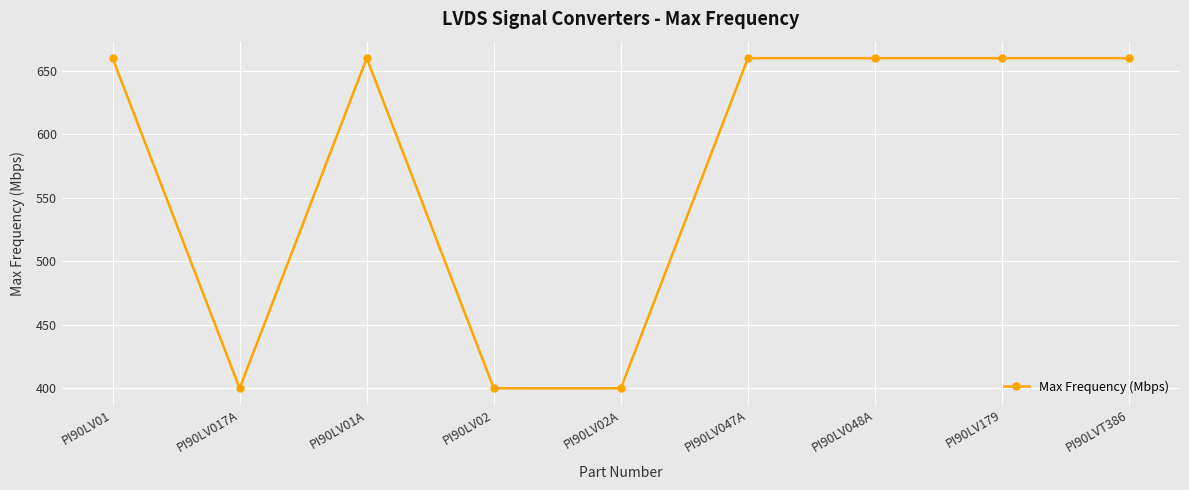

Reading left to right, list all the values displayed in this chart.

PI90LV01=660	PI90LV017A=400	PI90LV01A=660	PI90LV02=400	PI90LV02A=400	PI90LV047A=660	PI90LV048A=660	PI90LV179=660	PI90LVT386=660